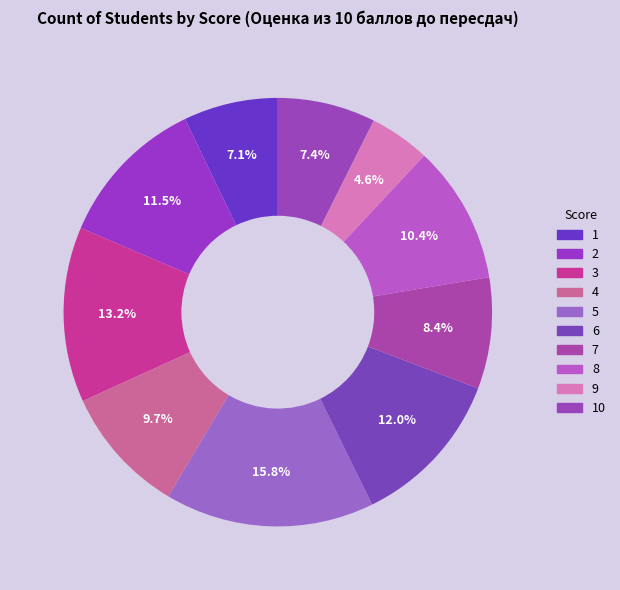

How many segments does this pie chart have?

10